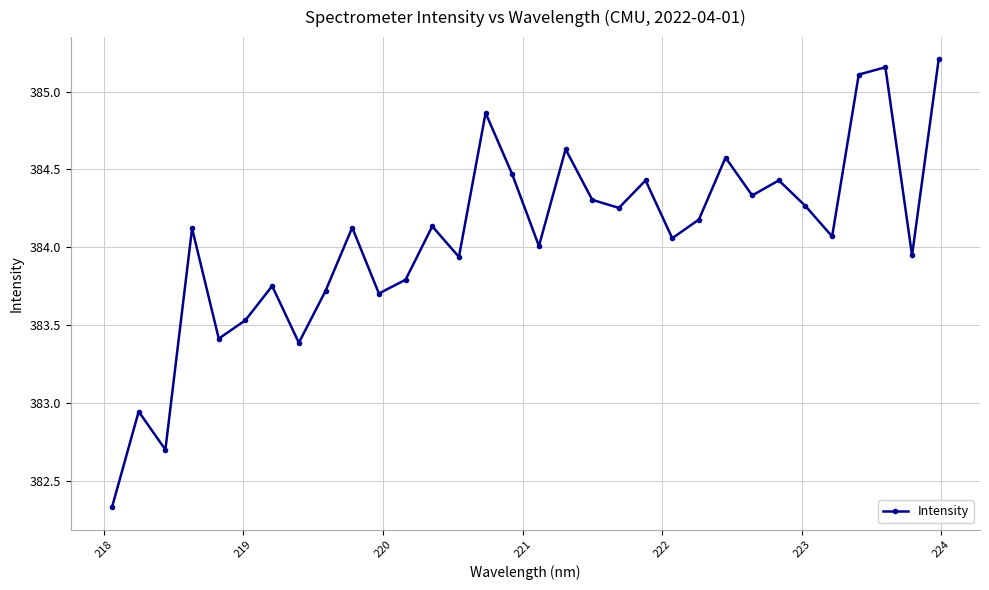

How many categories are shown in the chart?

32